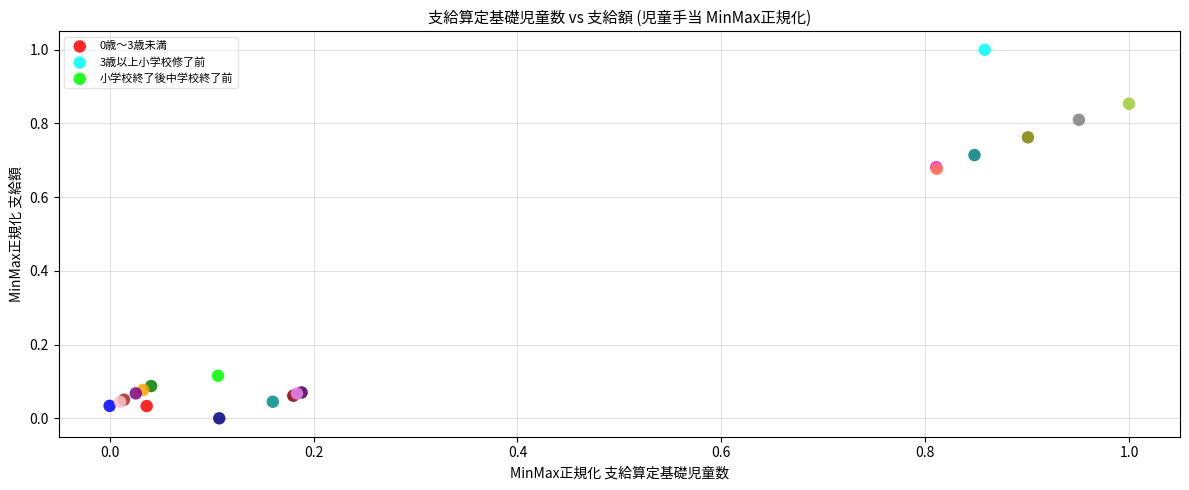

Which series contains the highest Y value?

3歳以上小学校修了前